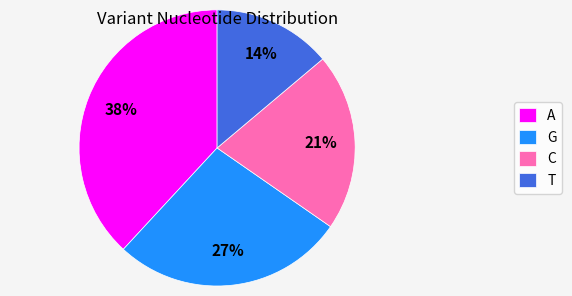

Do G and A together represent more than half of the pie?

Yes